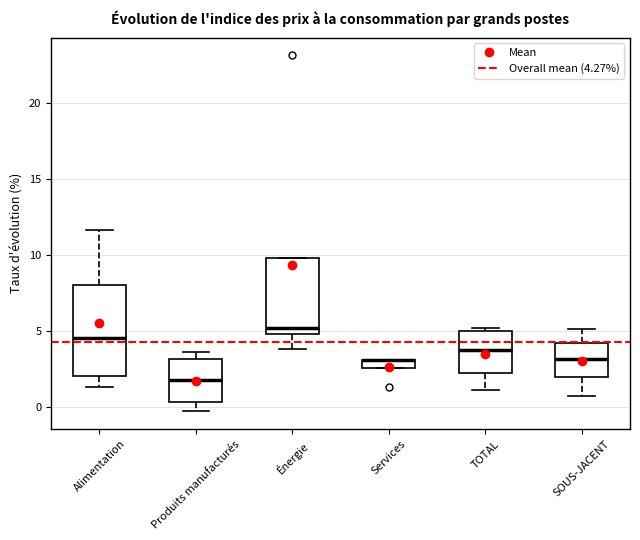

Which box is the tallest, from its lower edge to its upper edge?

Alimentation